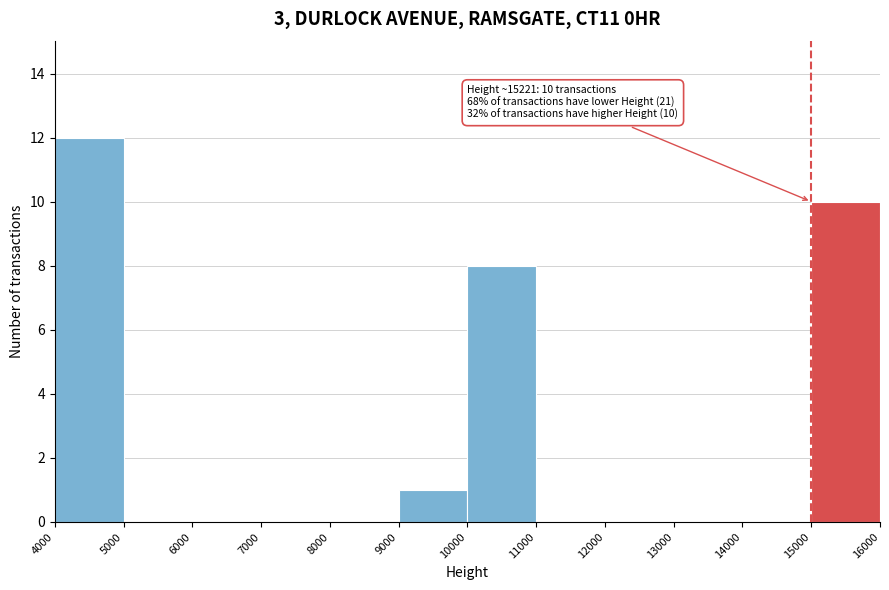

Which range on the x-axis has the tallest bar?

4000 to 5000